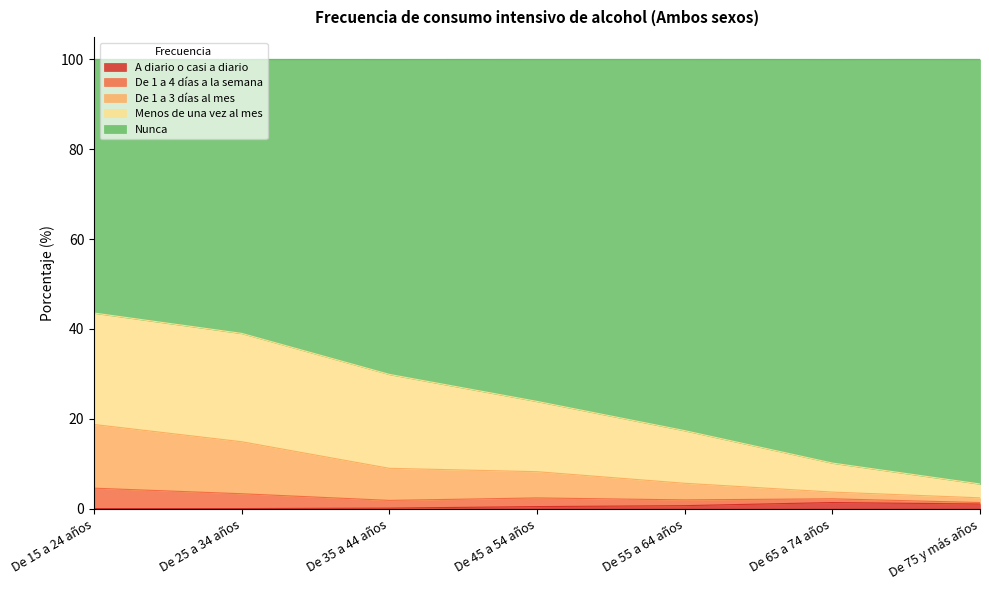

True or false: De 1 a 3 días al mes has more than 2 interior local peaks.

False